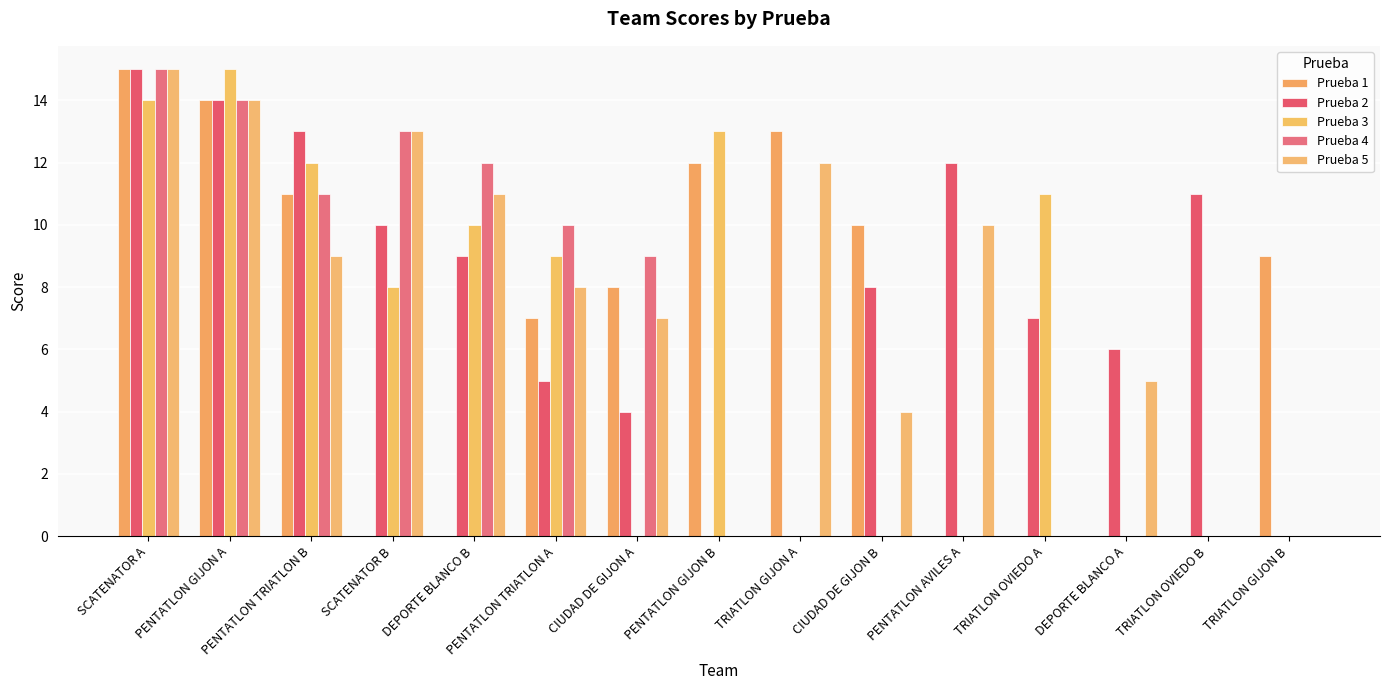

What is the average value of the Prueba 3 series?

6